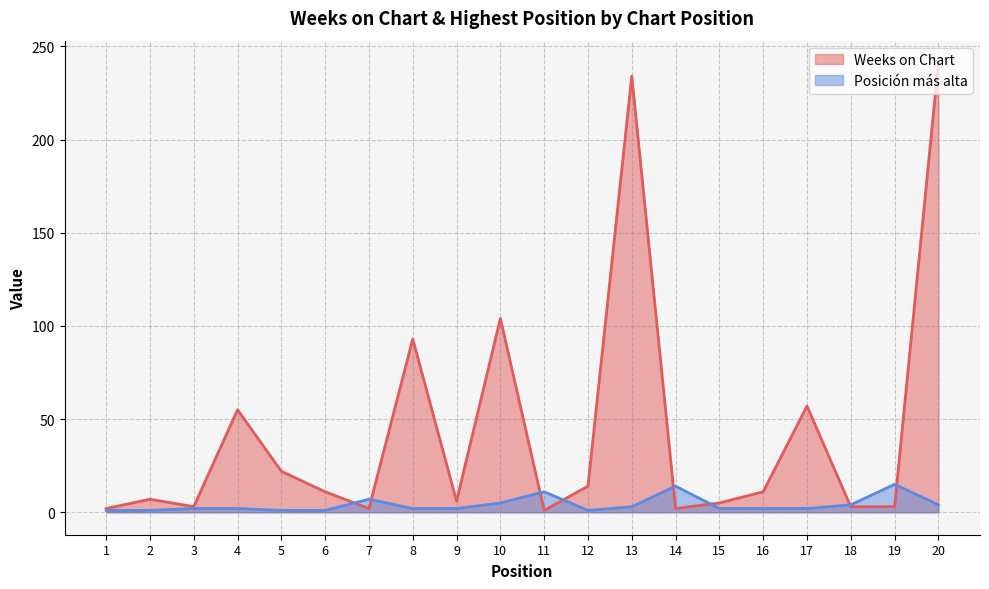

Reading left to right, transcribe all the data shown in this chart.

Weeks on Chart: 1=2	2=7	3=3	4=55	5=22	6=11	7=2	8=93	9=6	10=104	11=1	12=14	13=234	14=2	15=5	16=11	17=57	18=3	19=3	20=241
Posición más alta: 1=1	2=1	3=2	4=2	5=1	6=1	7=7	8=2	9=2	10=5	11=11	12=1	13=3	14=14	15=2	16=2	17=2	18=4	19=15	20=4